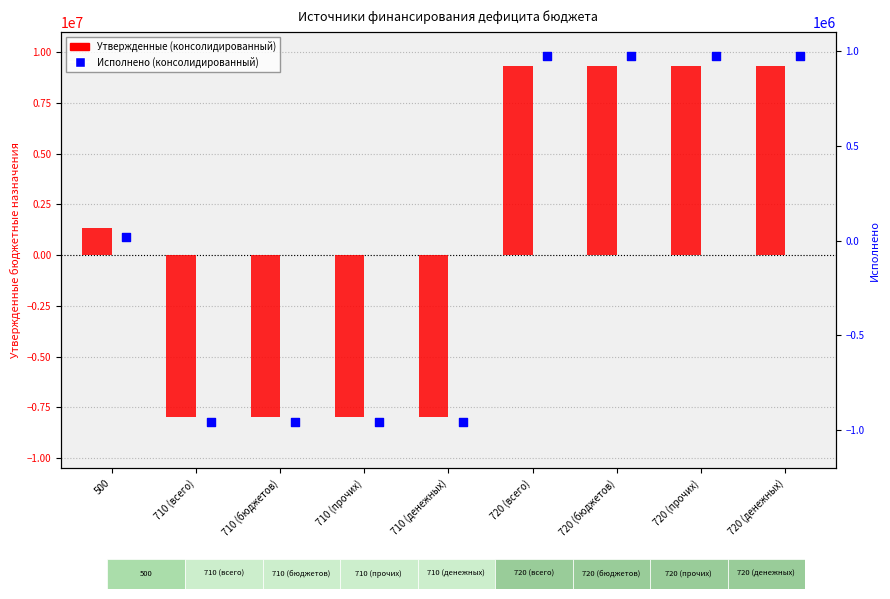

At which category is the sum across all series the highest?

720 (всего)